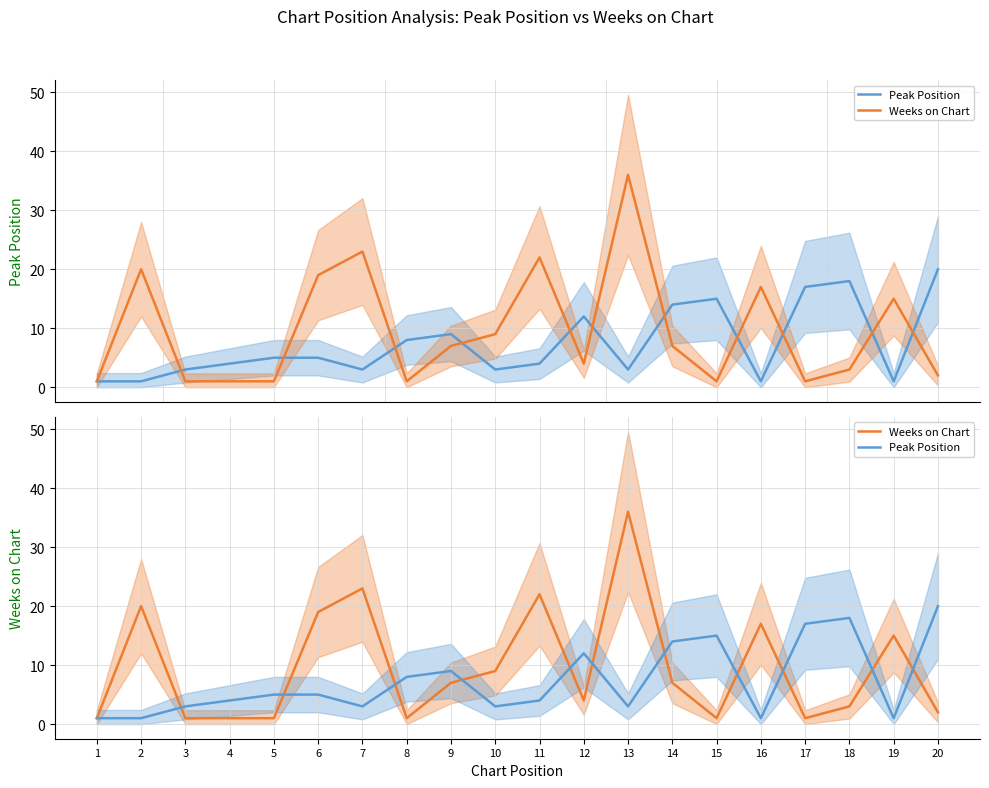

Is it true that Weeks on Chart equals 4 at 9?

False